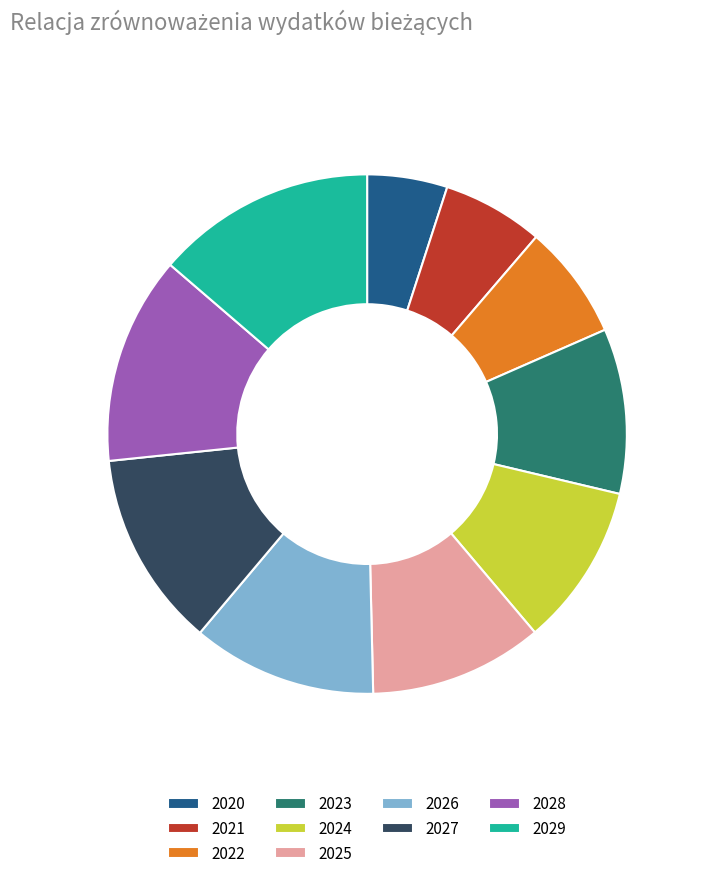

How many slices are in this pie chart?

10